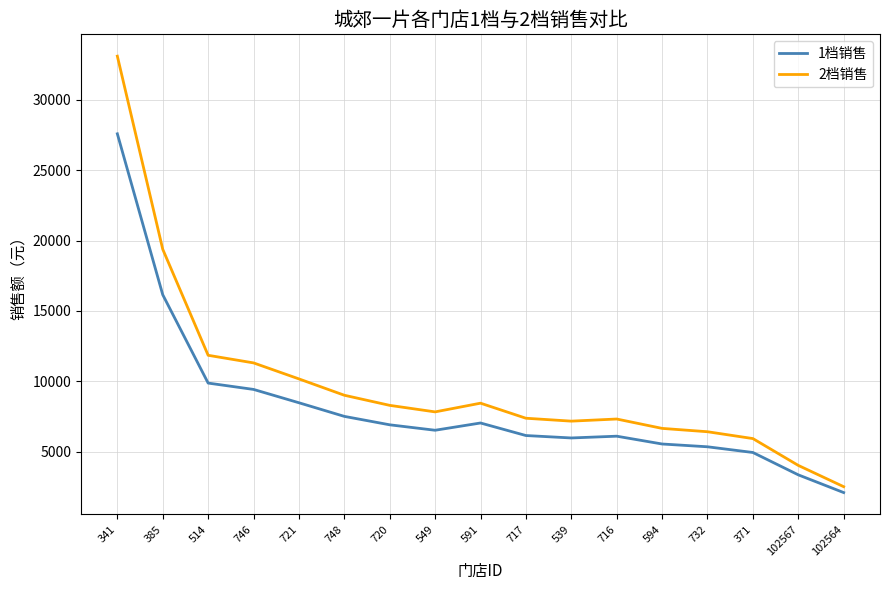

Is it true that 2档销售 equals 9488.8 at 594?

False